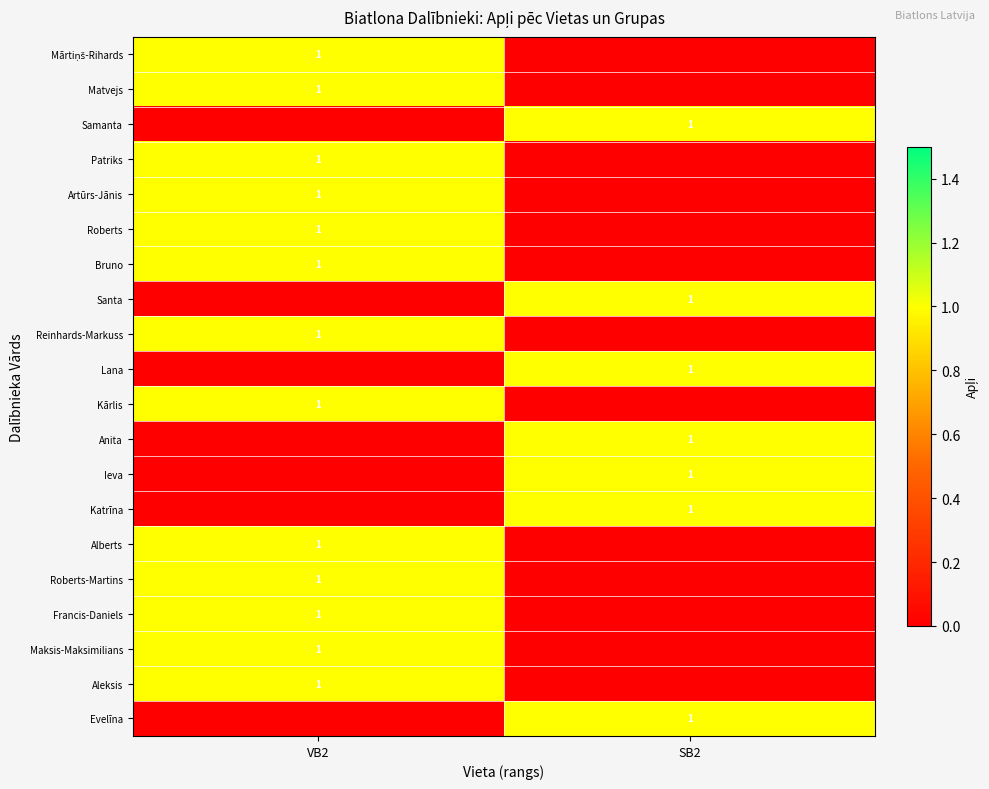

True or false: Katrīna has a value of 1 at SB2.

True